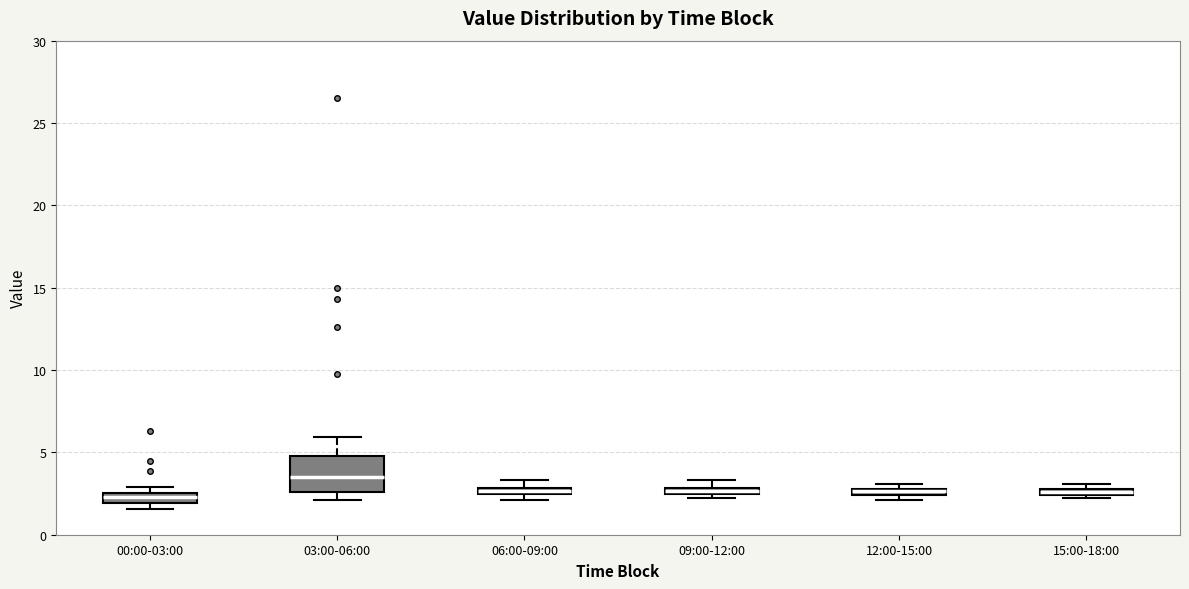

Where is the lower edge of the box for 15:00-18:00 on the y-axis? The values are not printed on the chart, so give them approximately, as read against the axis.

2.5